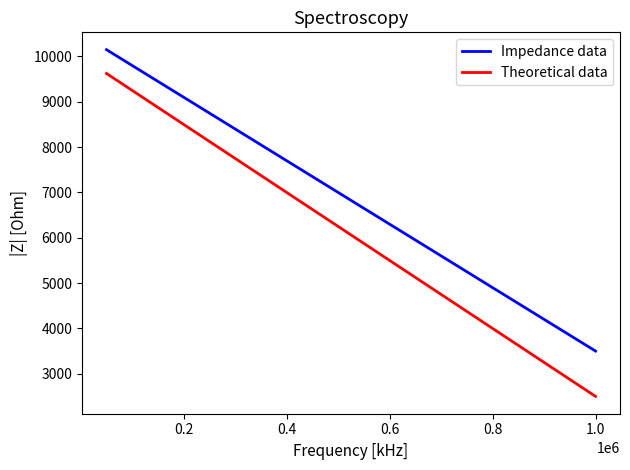

What is the greatest value displayed?

10150